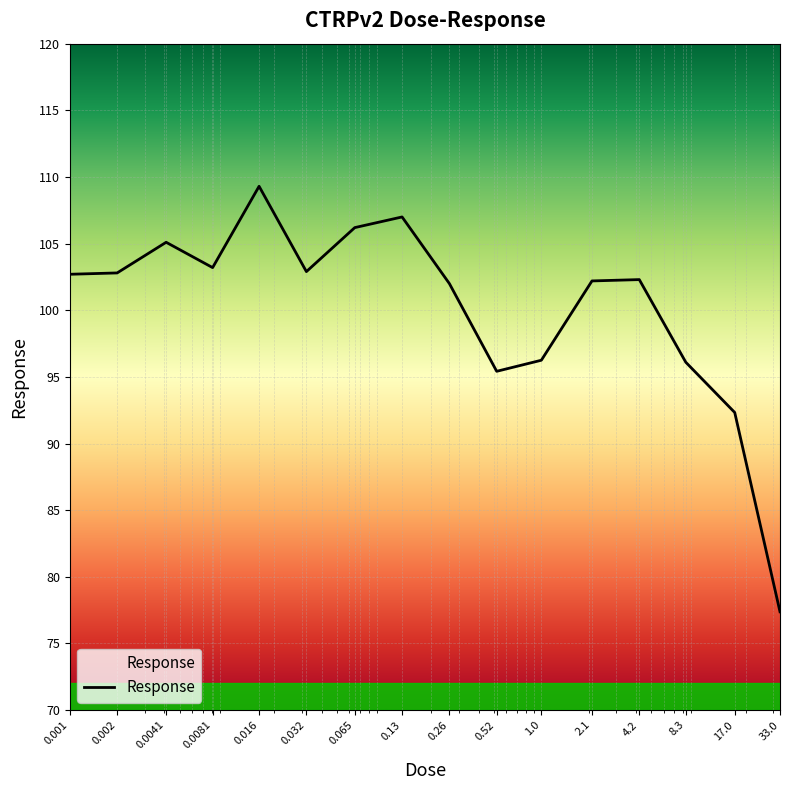

What is the greatest value displayed?

109.3